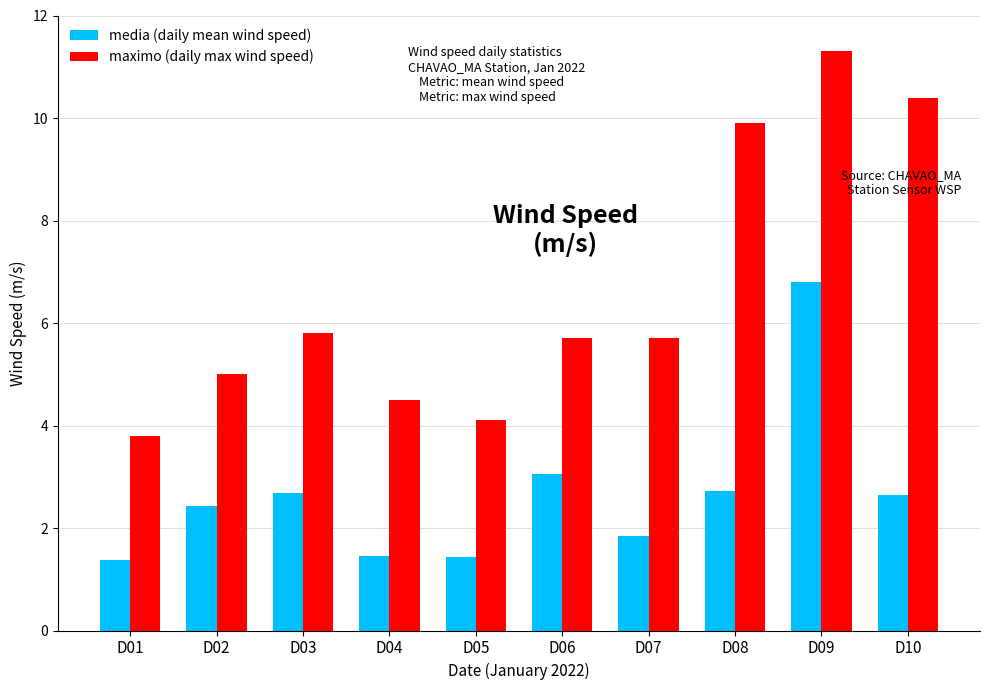

Are the bars grouped side by side (vs. stacked)?

Yes